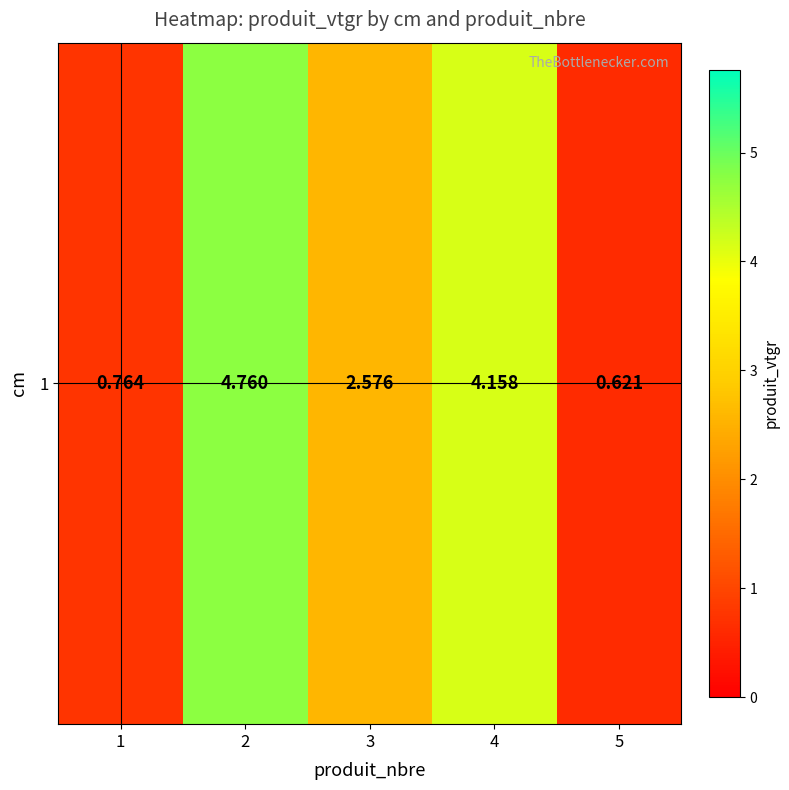

At which label does the data first exceed 2?

2